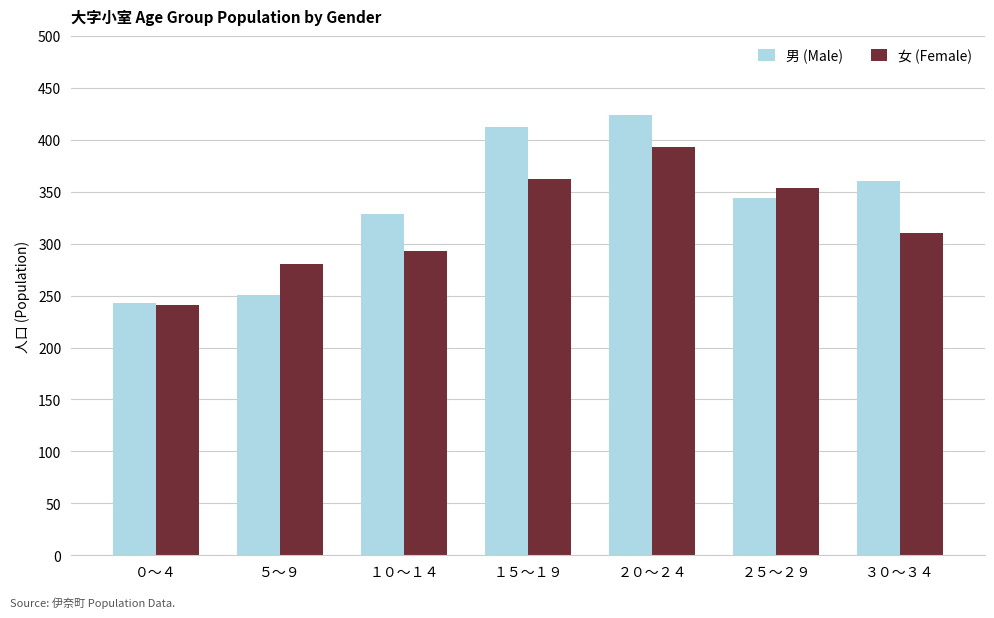

What is the label of the 7th bar from the left?

３０～３４